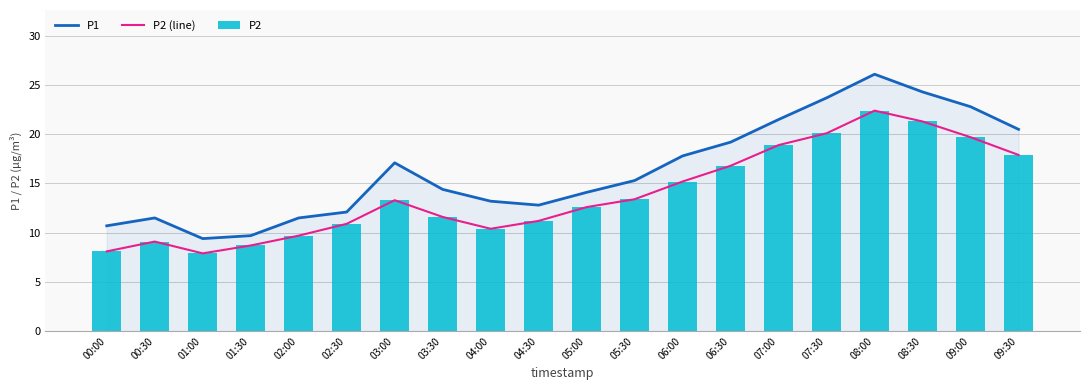

What is the total value across all series at 07:30?

63.9